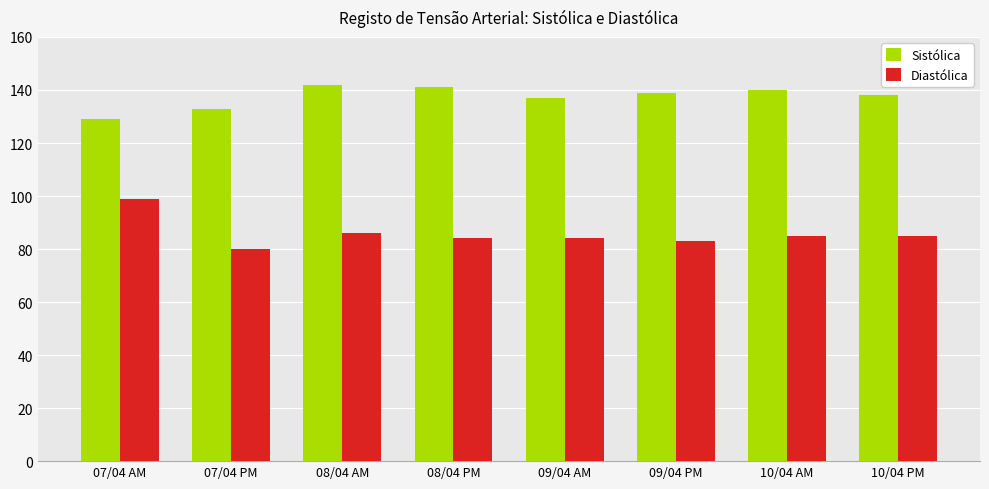

What is the difference between the second highest and second lowest values in the Sistólica series?

8